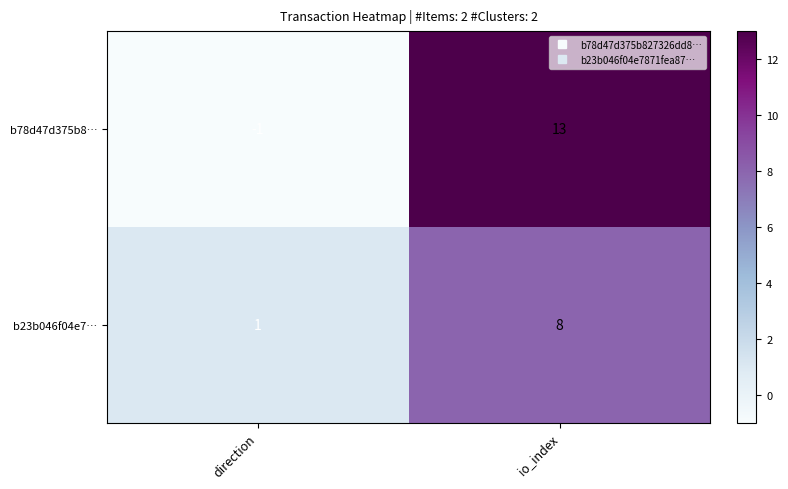

Which series has the largest total across all categories?

b78d47d375b8…